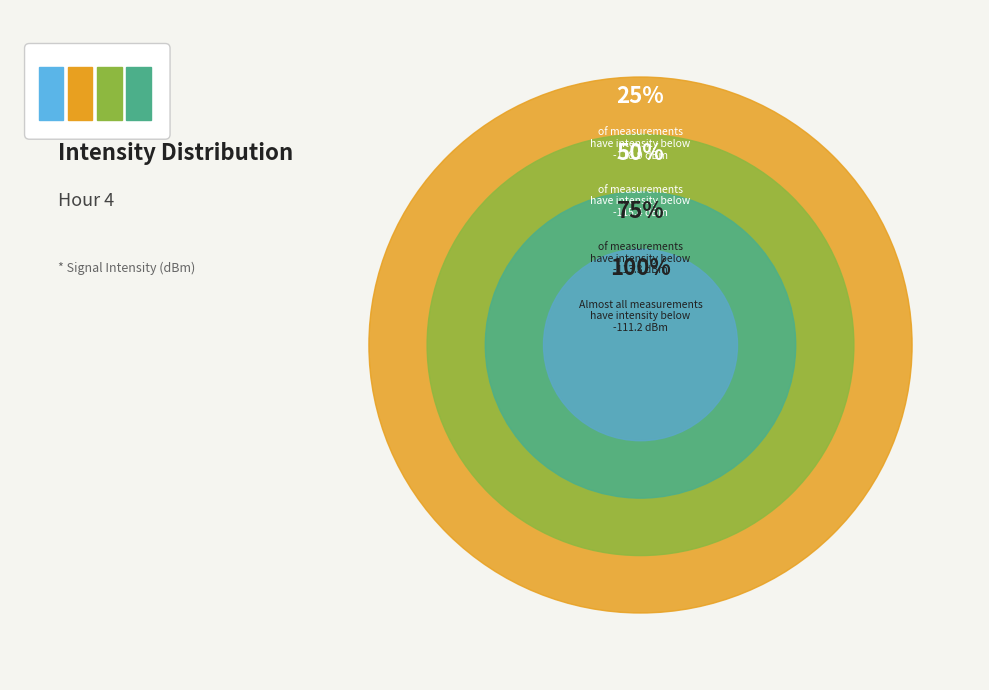

True or false: 0 accounts for 12% of the total.

False